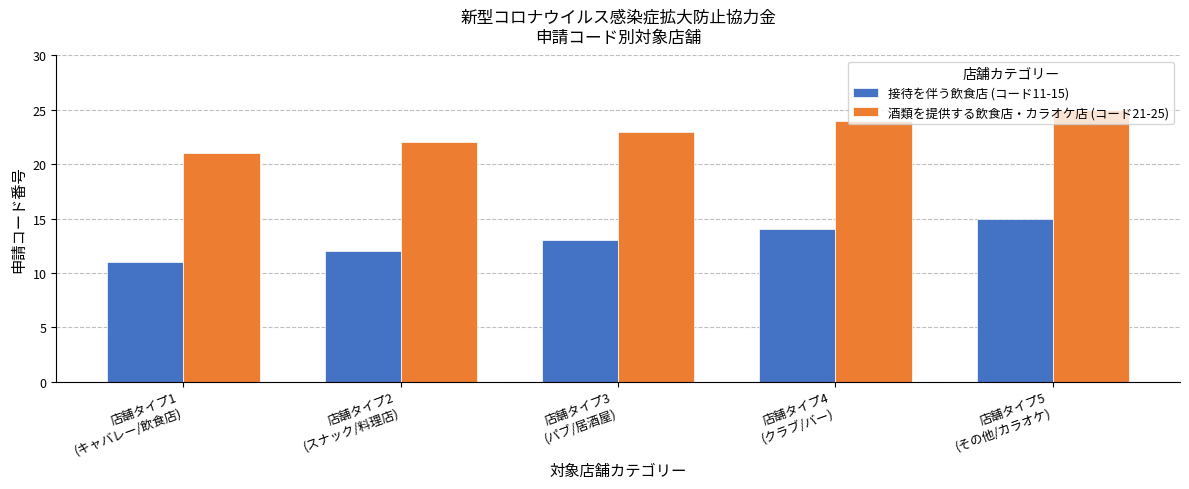

At which label is 接待を伴う飲食店 (コード11-15) closest to 13?

店舗タイプ3
(パブ/居酒屋)